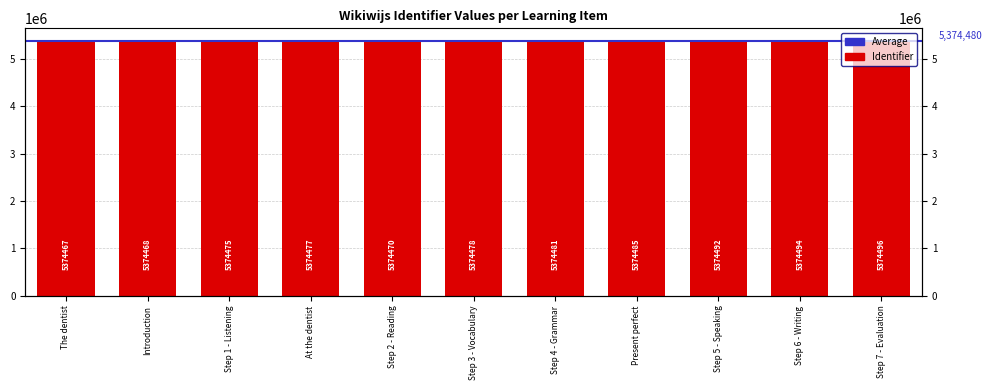

What is the value of the 3rd bar from the left?

5374475